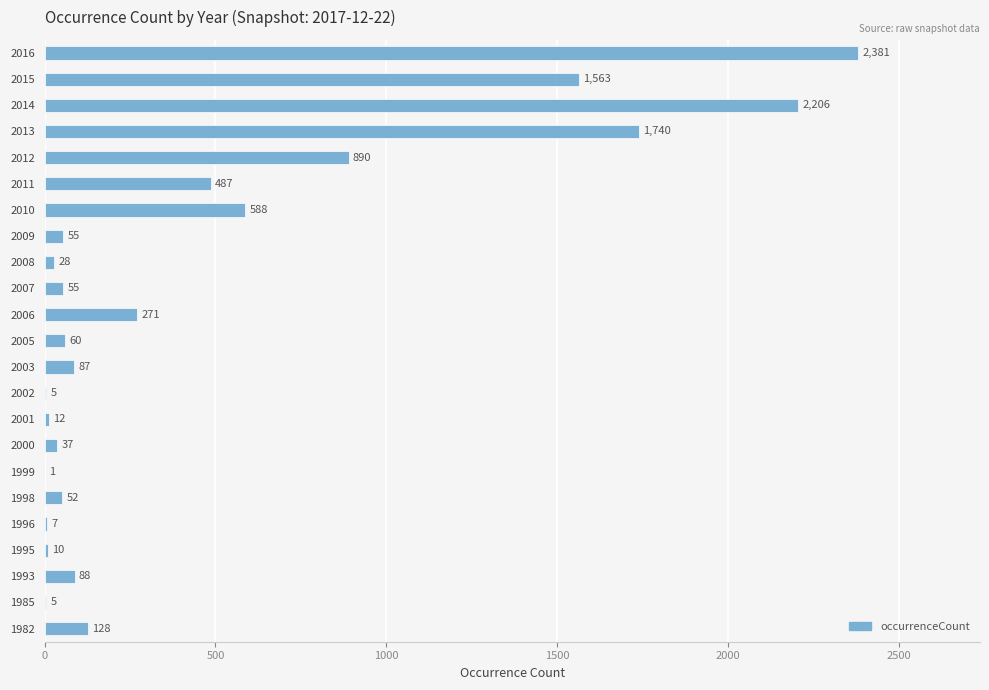

Reading bottom to top, transcribe all the data shown in this chart.

1982=128	1985=5	1993=88	1995=10	1996=7	1998=52	1999=1	2000=37	2001=12	2002=5	2003=87	2005=60	2006=271	2007=55	2008=28	2009=55	2010=588	2011=487	2012=890	2013=1740	2014=2206	2015=1563	2016=2381